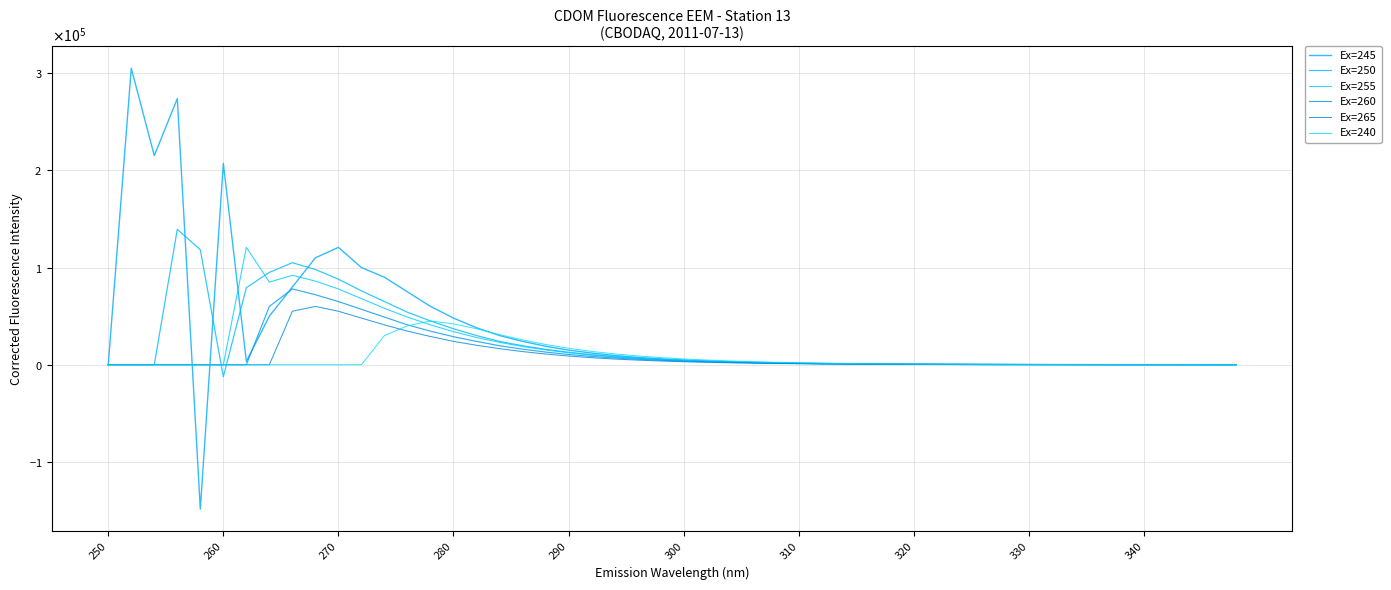

What are all the series names shown in the legend?

Ex=245, Ex=250, Ex=255, Ex=260, Ex=265, Ex=240